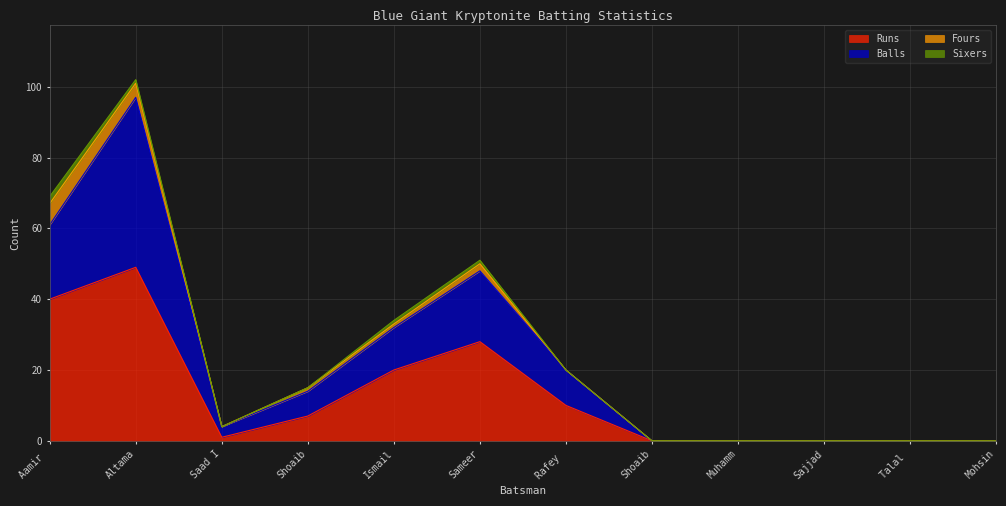

Which series has the widest spread of values?

Balls